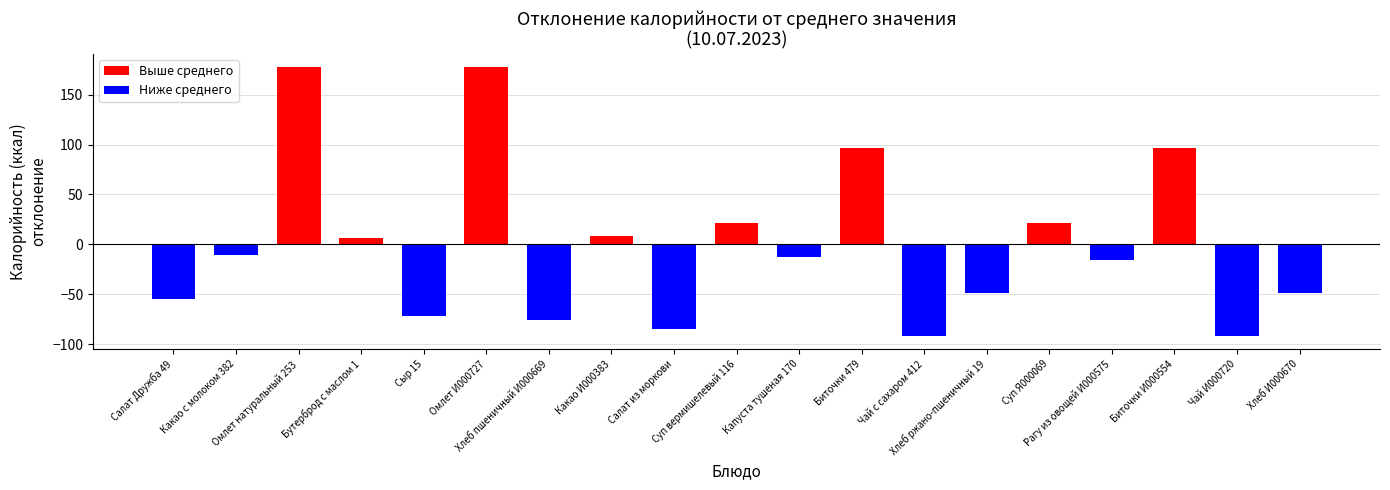

What is the label of the 7th bar from the left?

Хлеб пшеничный И000669